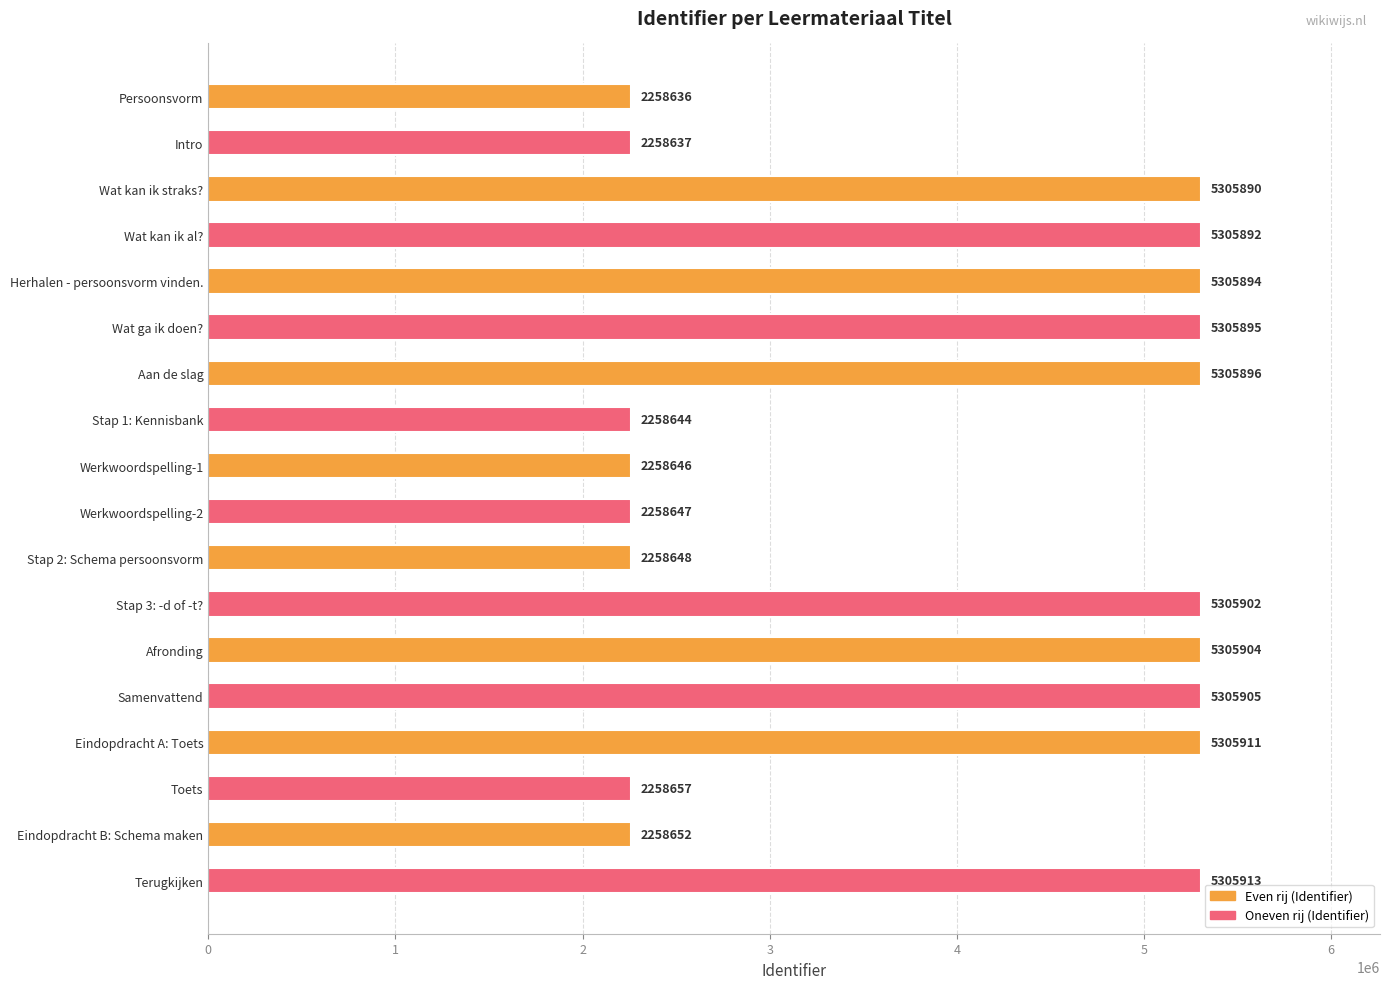

What is the change in value from Werkwoordspelling-2 to Afronding?

+3047257